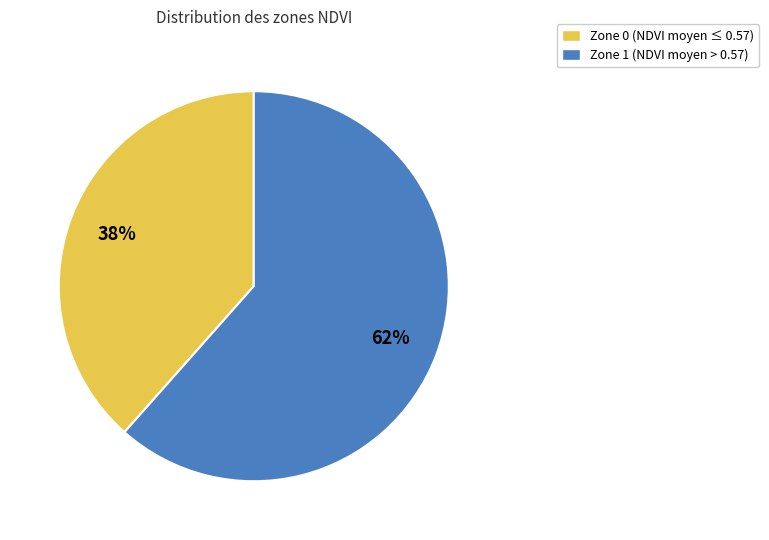

What is the largest slice in the pie chart?

Zone 1